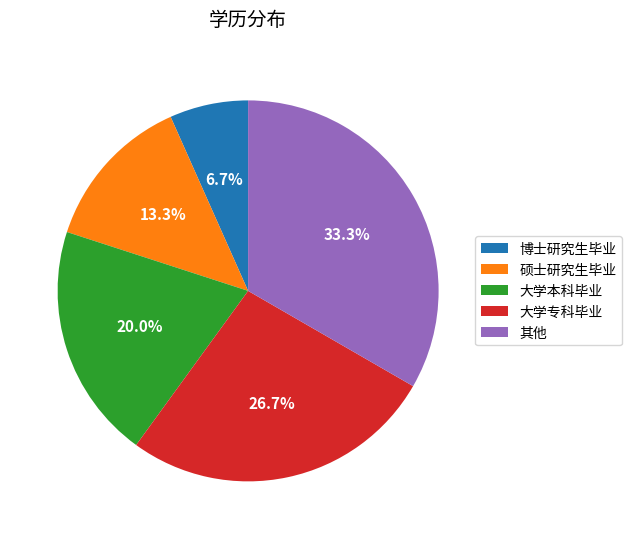

What percentage is NOT represented by 博士研究生毕业?

93.3%